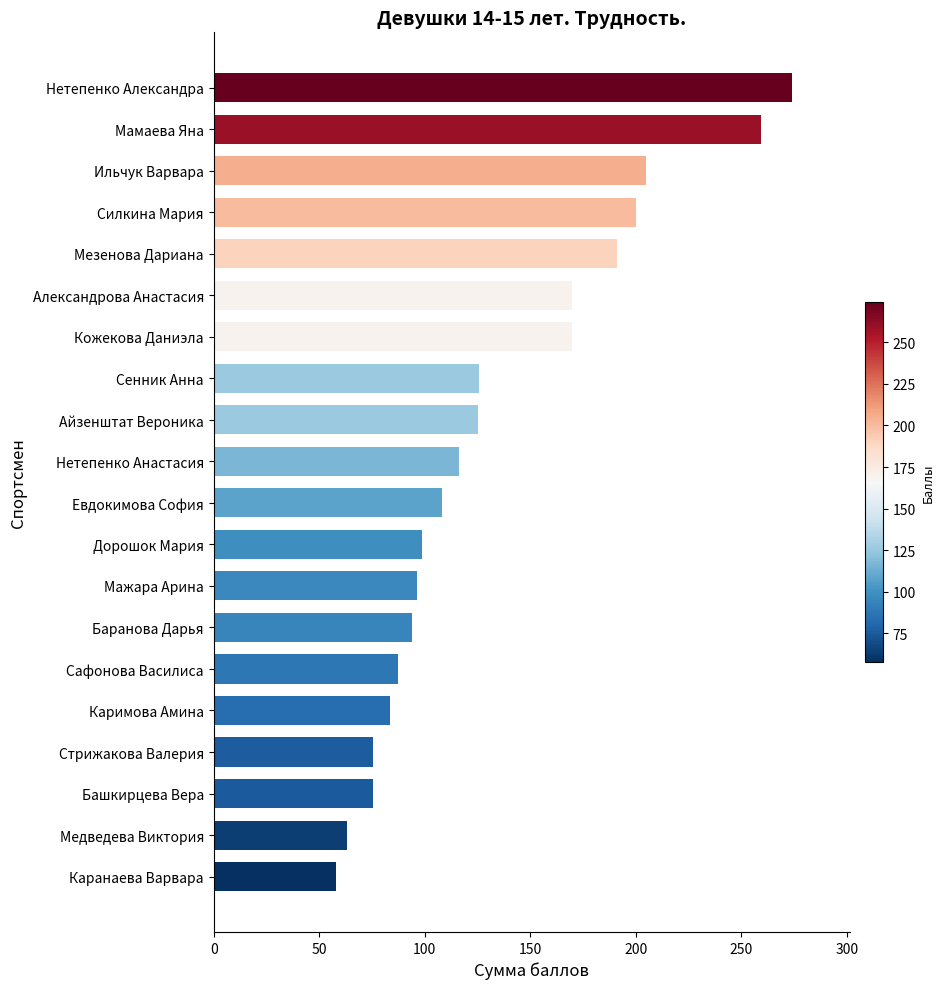

What is the maximum value shown in the chart?

274.0